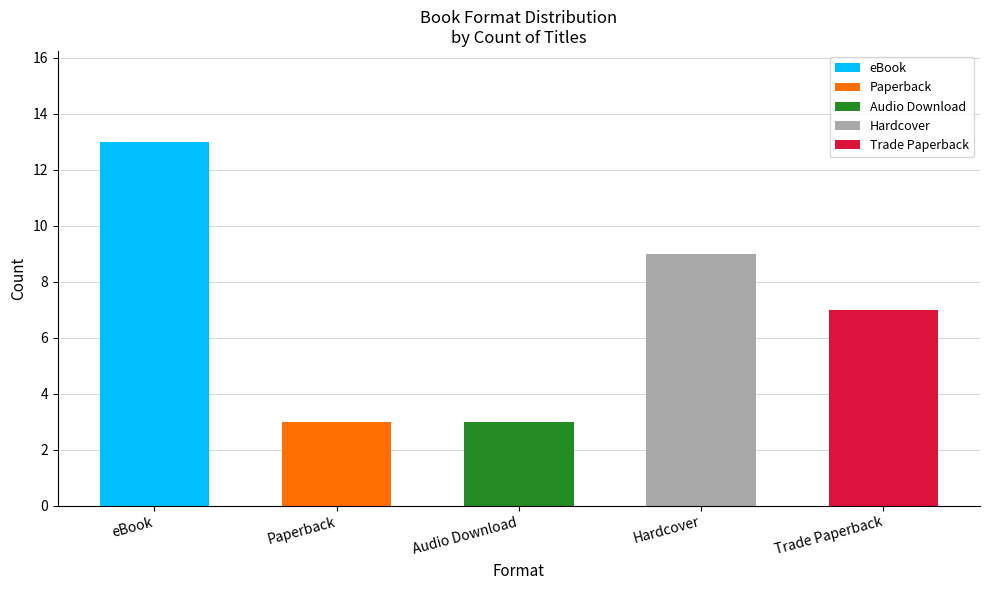

What is the difference between the maximum and minimum values?

10